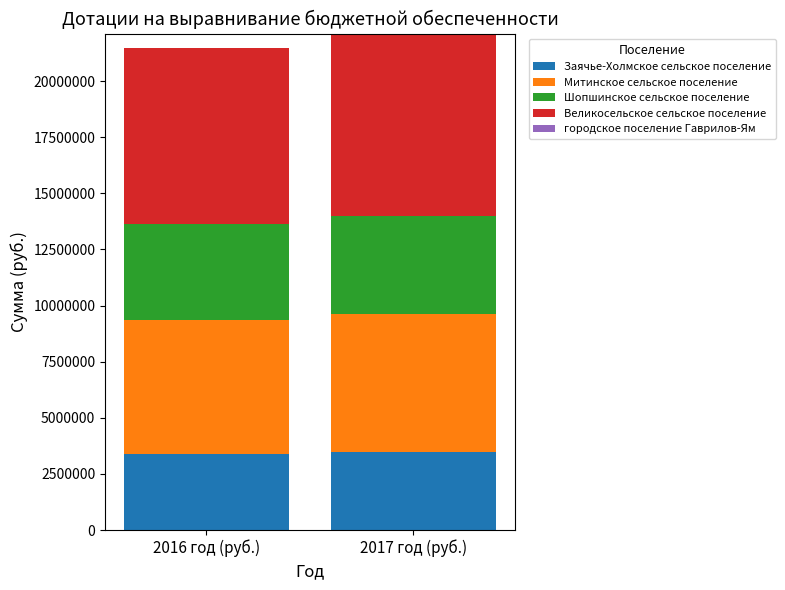

What is the total value across all series at 2016 год (руб.)?

21498000